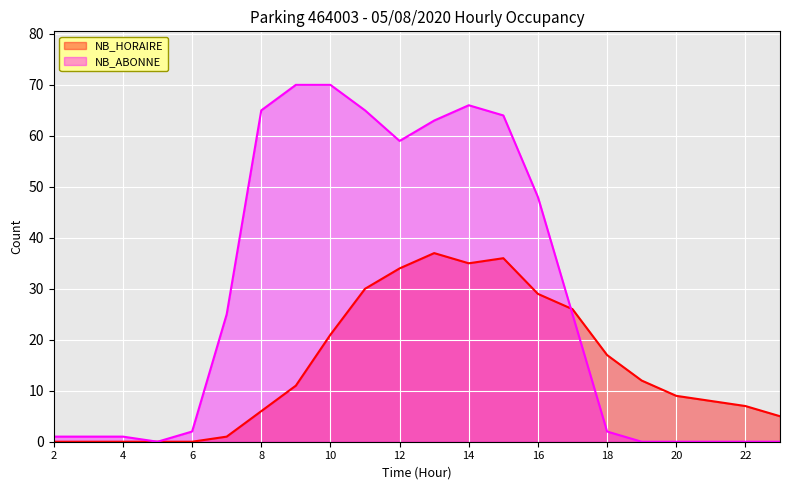

What are all the series names shown in the legend?

NB_HORAIRE, NB_ABONNE